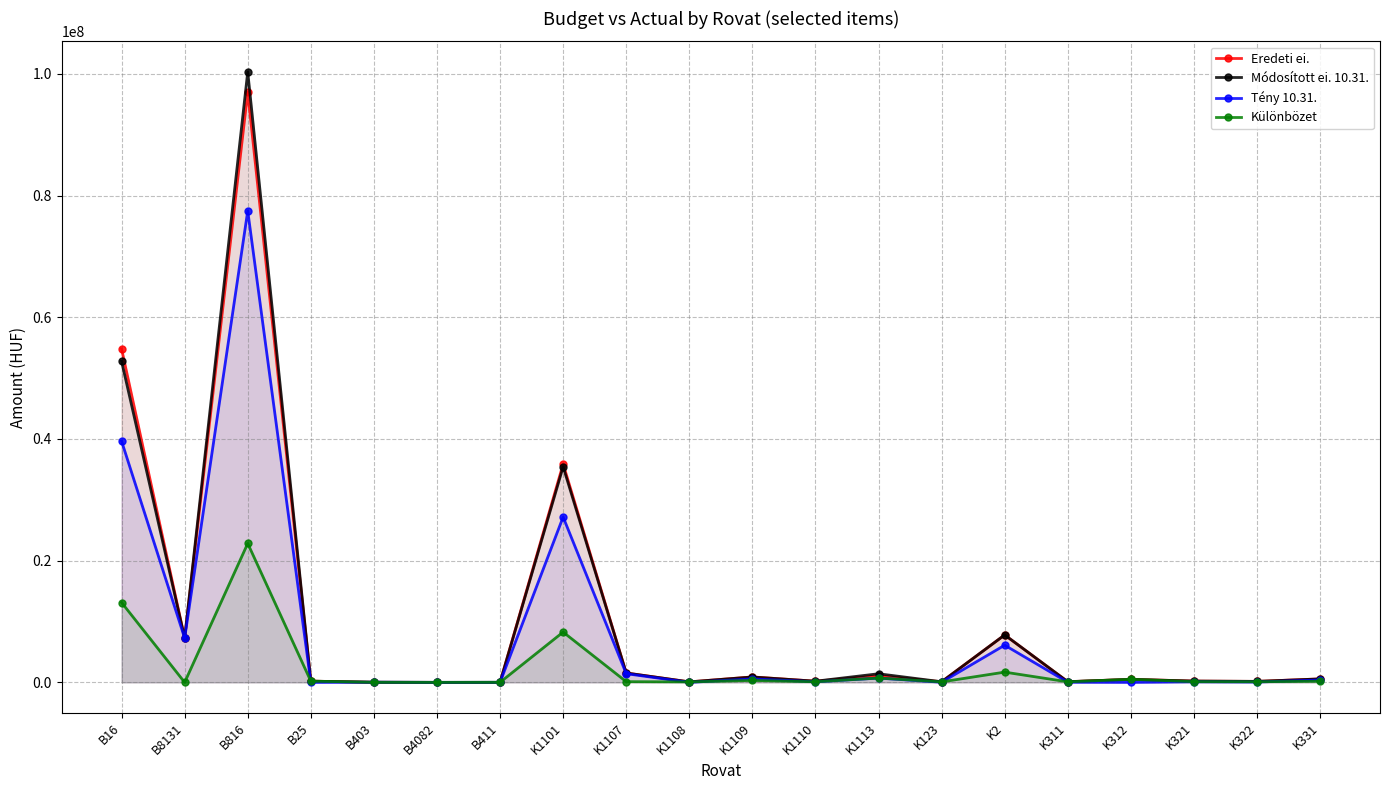

What is the label of the 18th point from the left?

K321